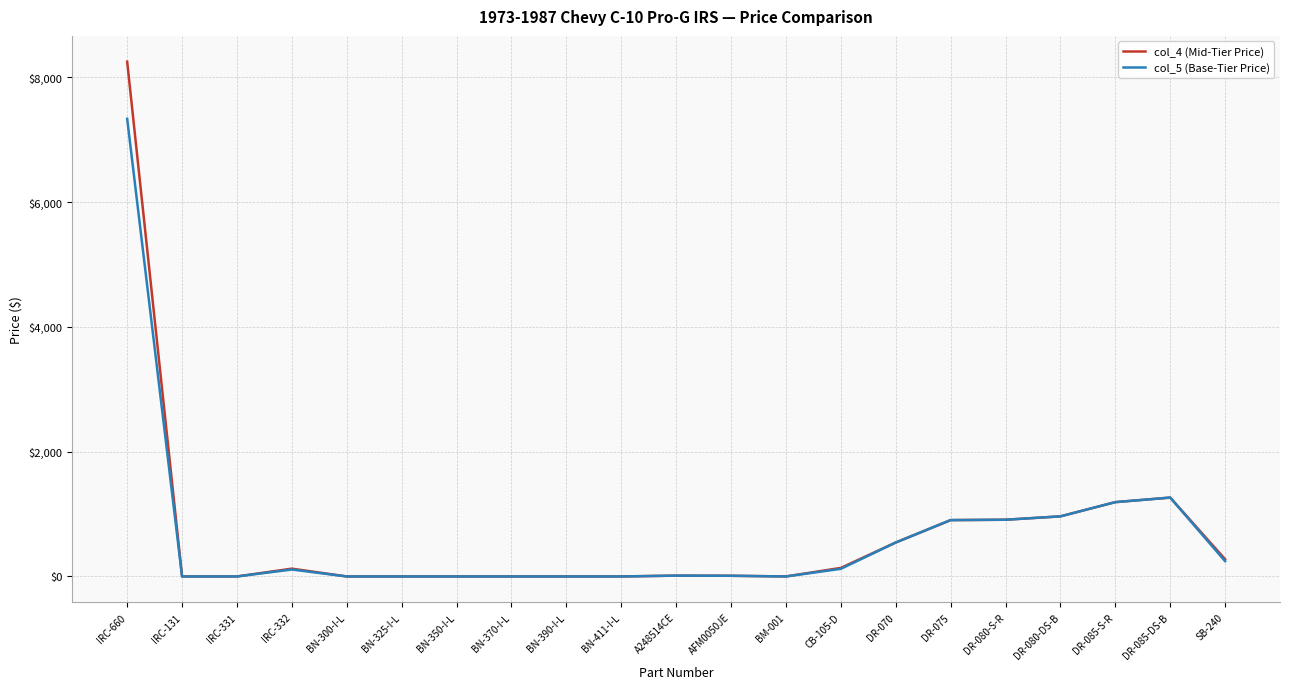

At which category is the sum across all series the highest?

IRC-660